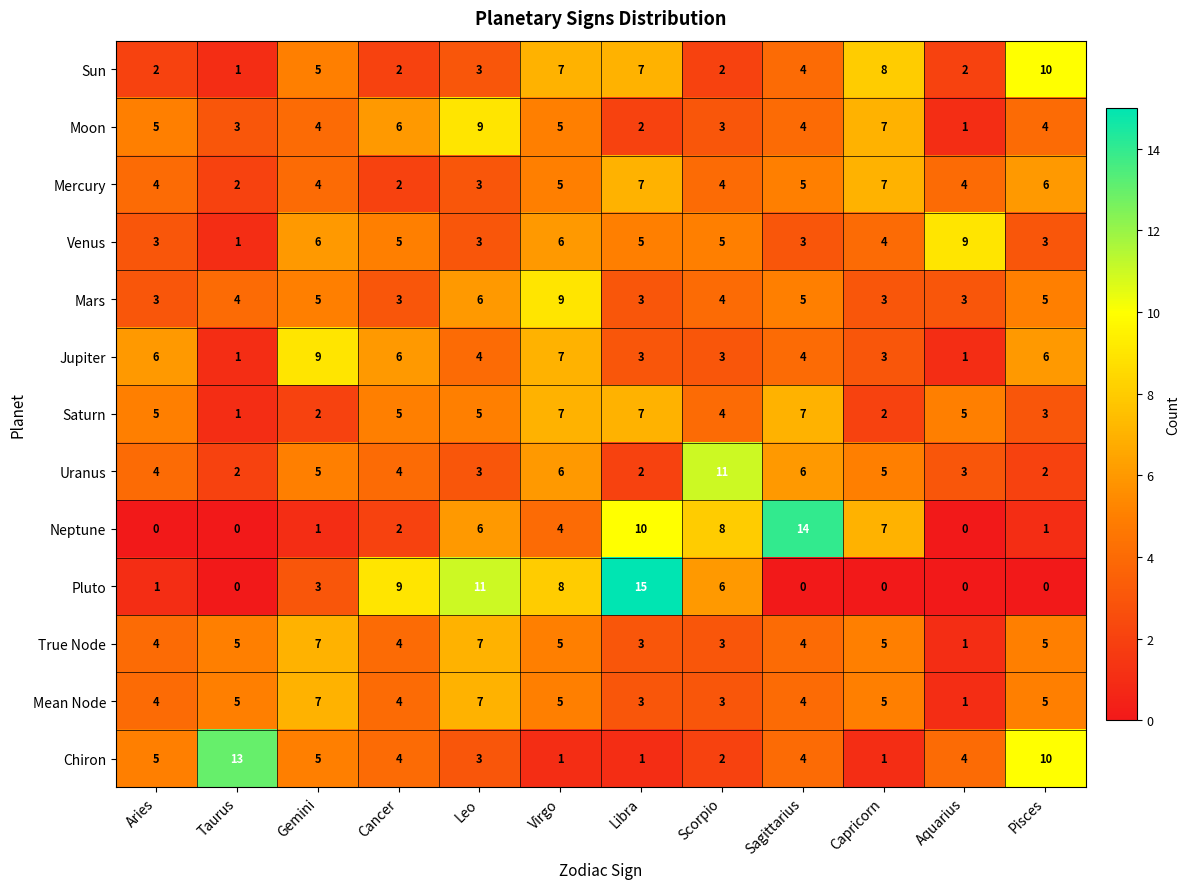

How many categories are shown in the chart?

12